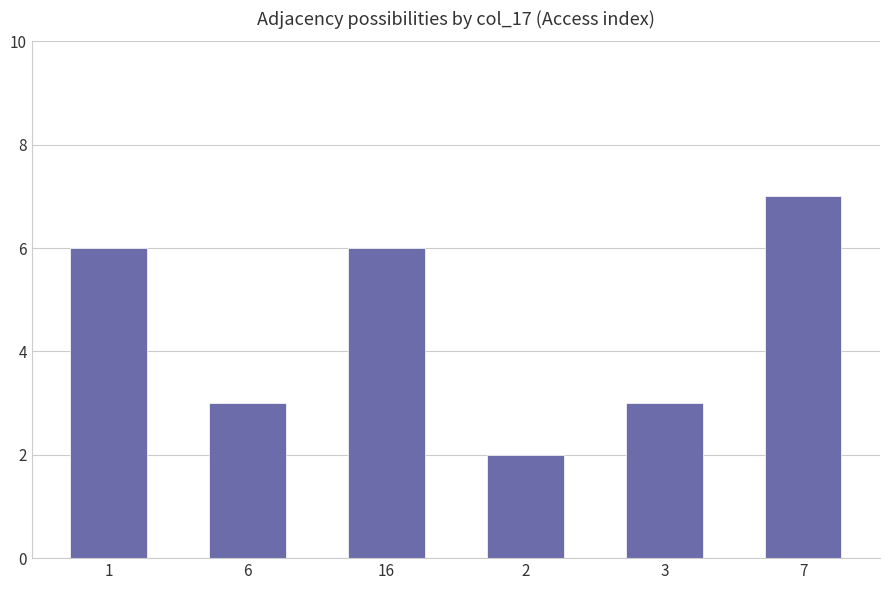

Which label corresponds to the largest value in the chart?

7